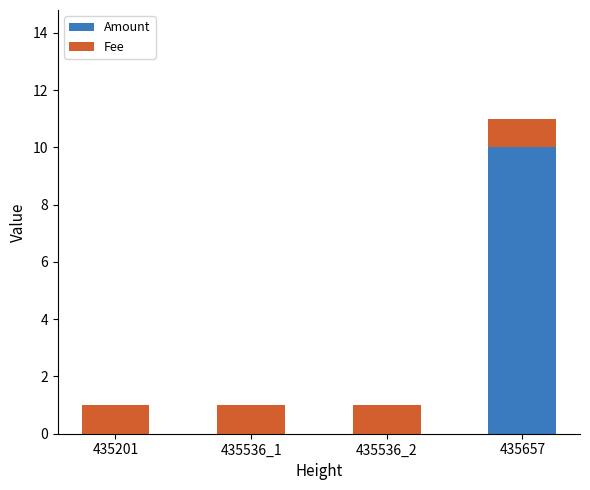

Which category has the highest value in the Amount series?

435657